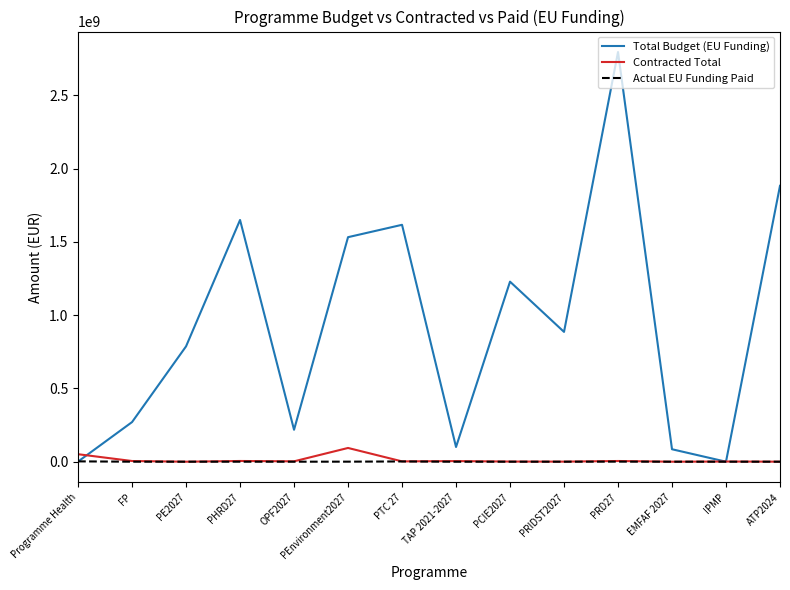

At which category does the chart reach its peak across all series?

PRD27